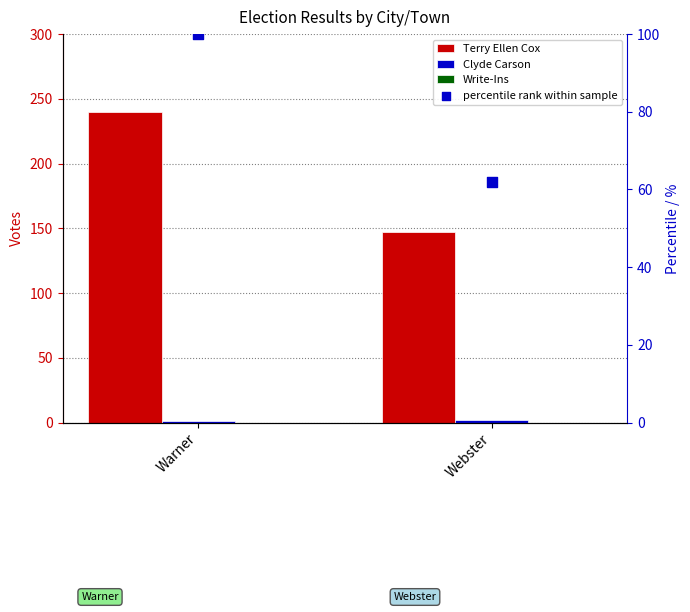

Which series reaches the minimum Y coordinate?

Write-Ins